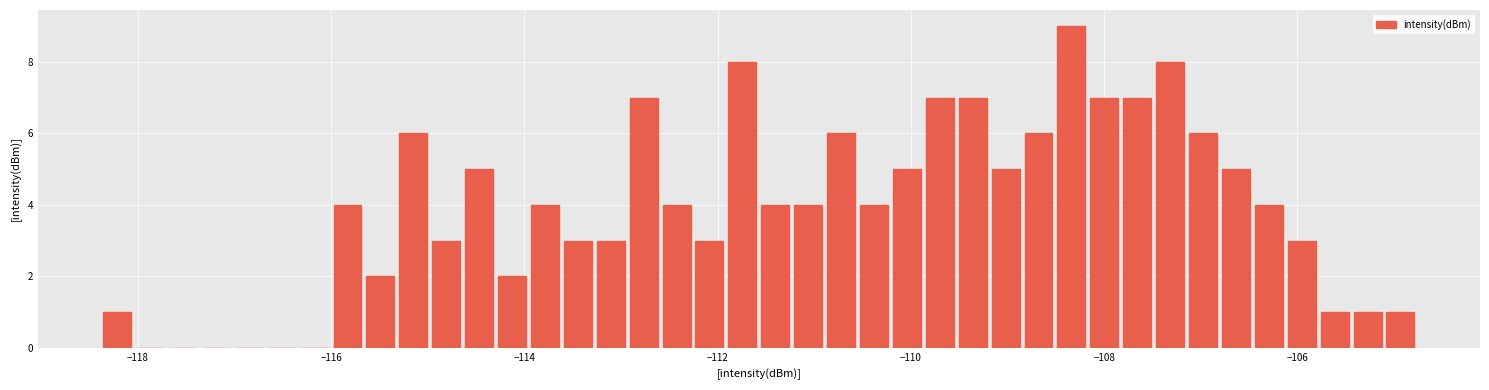

Read against the x-axis, roughly where is the centre of the tallest bar?

-108.4